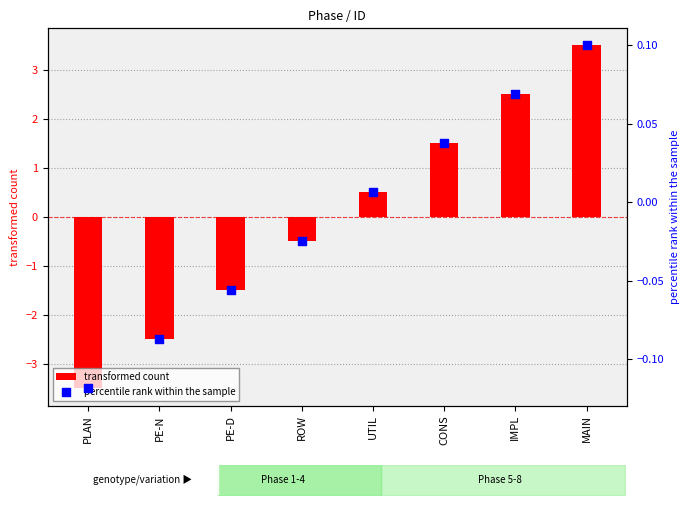

Is the value of percentile rank within the sample at ROW greater than the value of transformed count at PE-D?

Yes